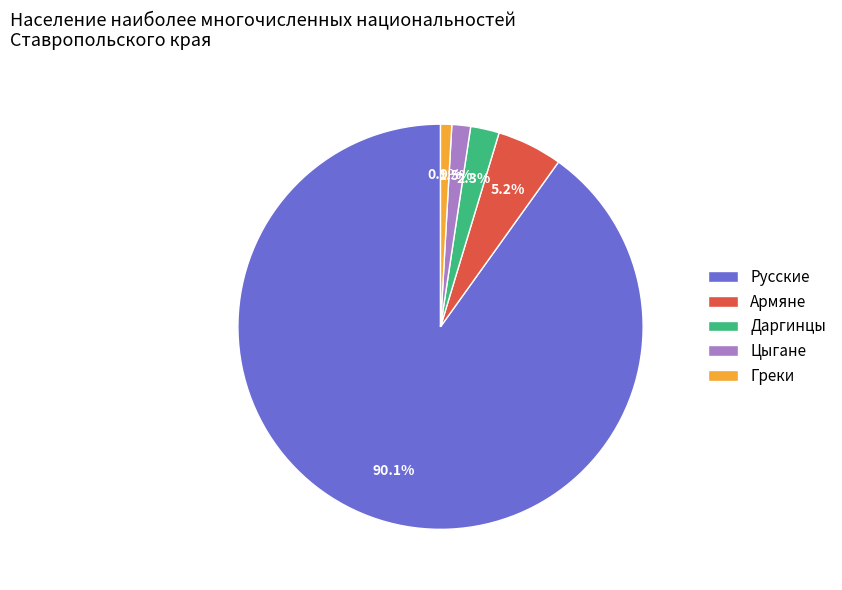

Rank the categories by value from lowest to highest.

Греки, Цыгане, Даргинцы, Армяне, Русские